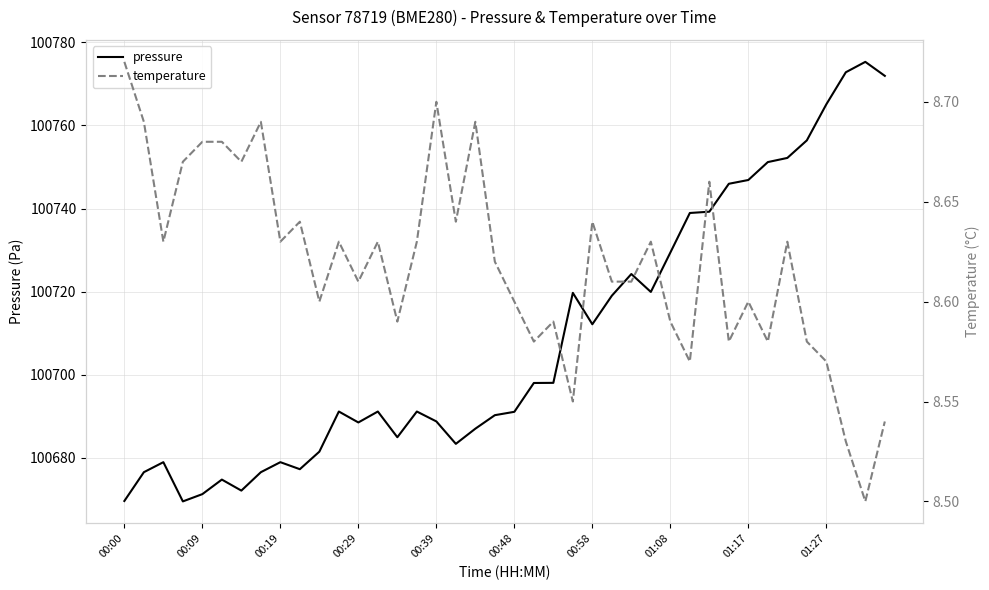

The value of pressure at 00:00 is 170199.8. True or false?

False